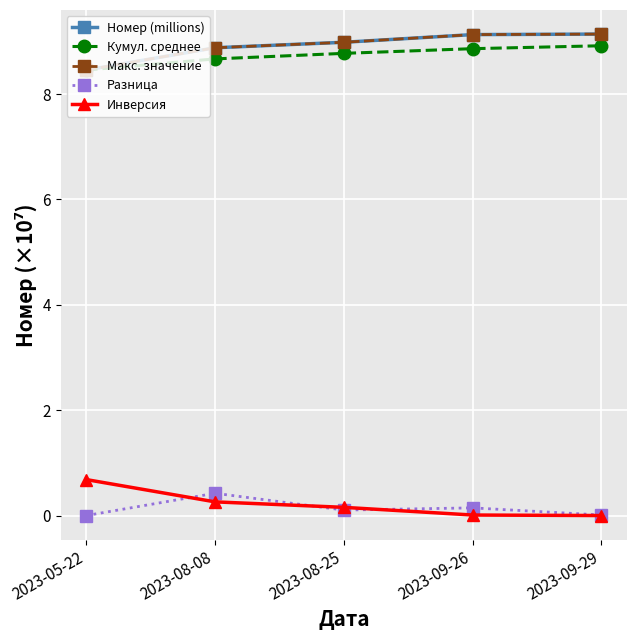

Which has a higher value, 2023-05-22 or 2023-09-29?

2023-09-29